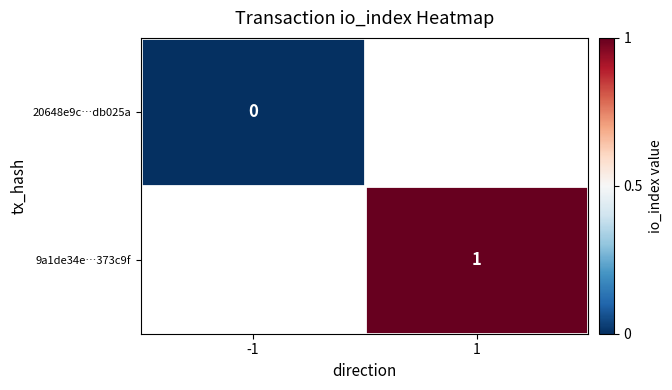

Is it true that 9a1de34e…373c9f equals 0 at 1?

False